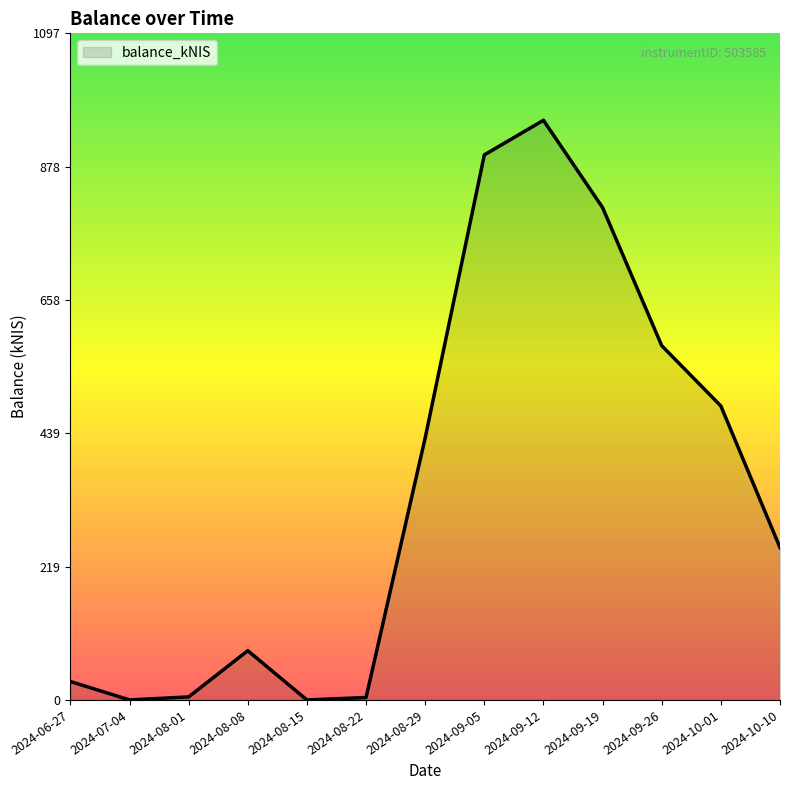

What position from the left is 2024-09-05?

8